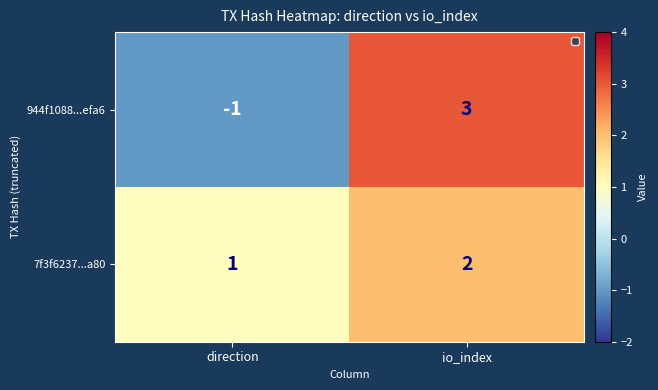

What is the difference between the highest and lowest values at io_index?

1